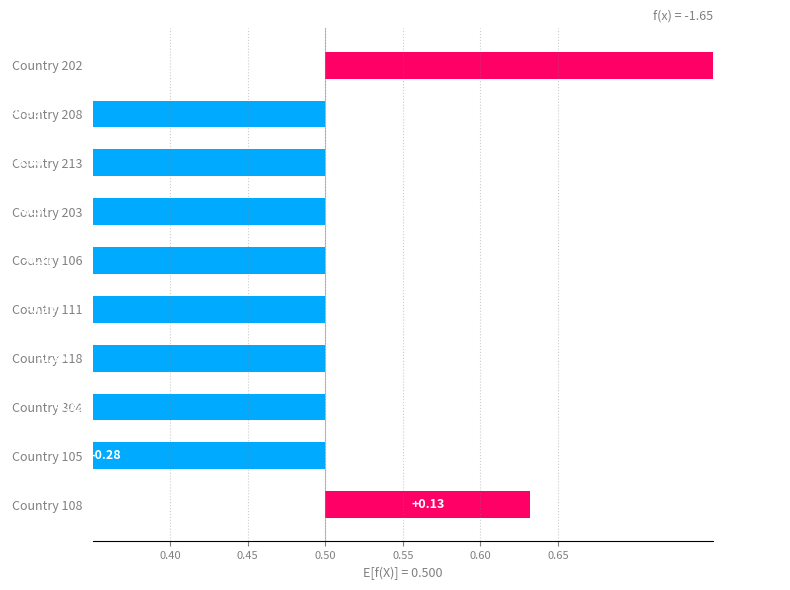

What position from the left is Country 213?

8